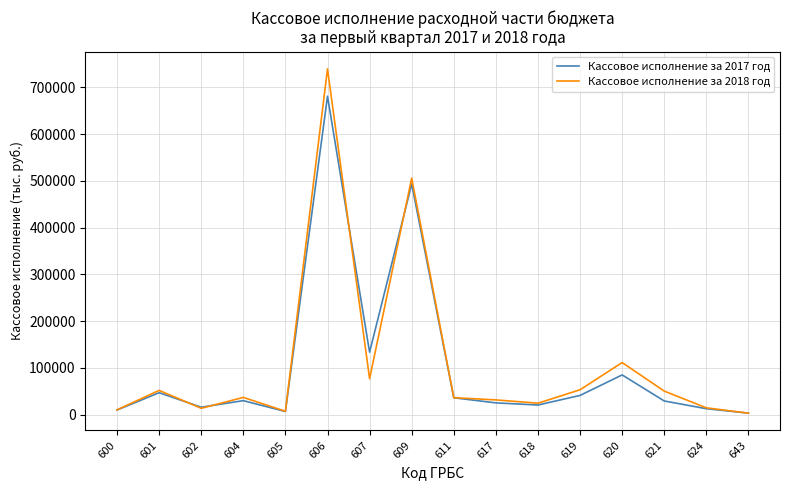

What is the sum of the Кассовое исполнение за 2018 год values at 601 and 606?

791130